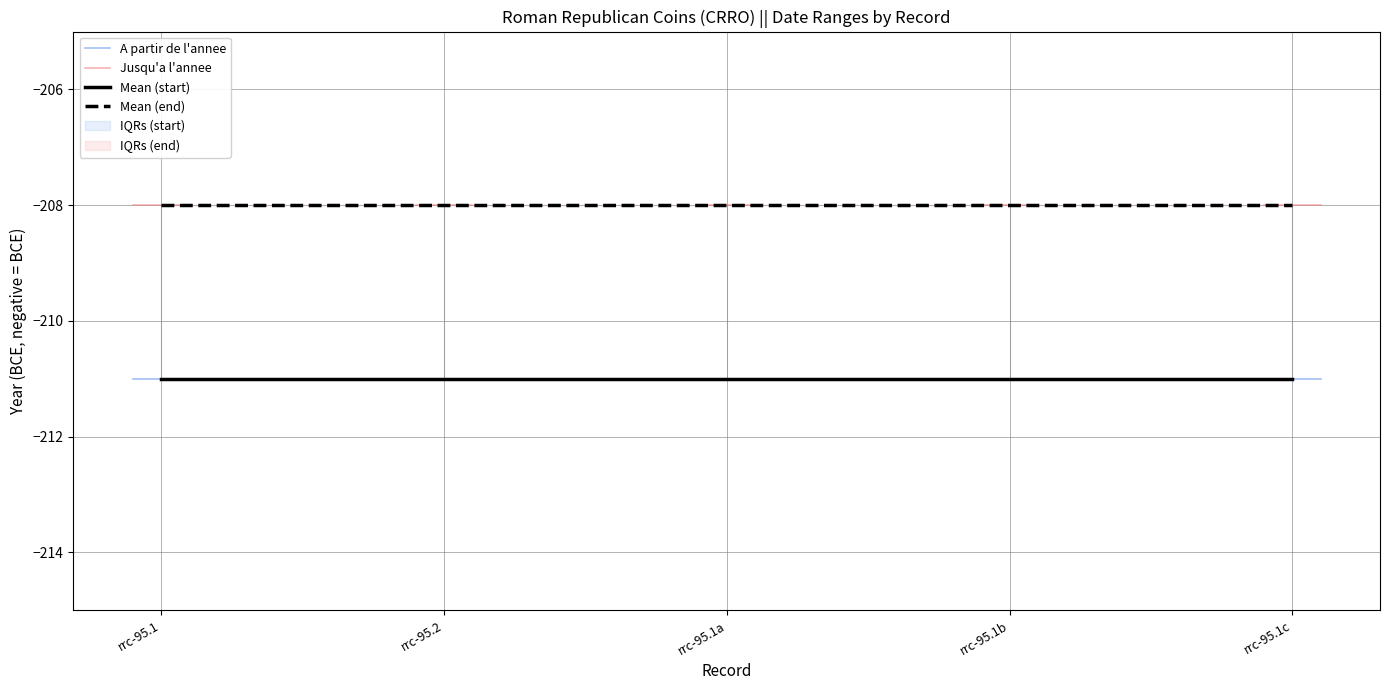

True or false: Mean (start) and Mean (end) cross at least once.

False